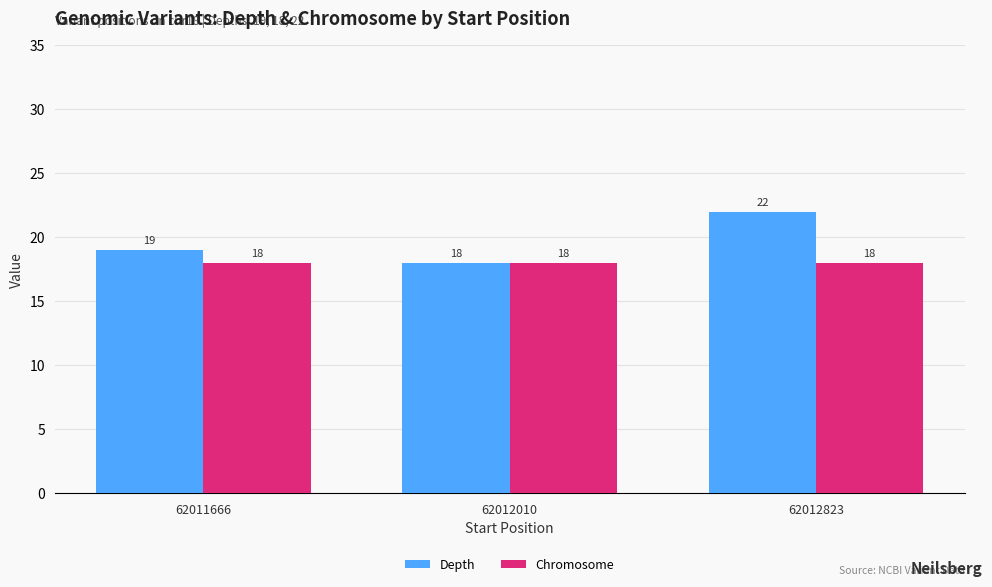

What is the average value of the Depth series?

20